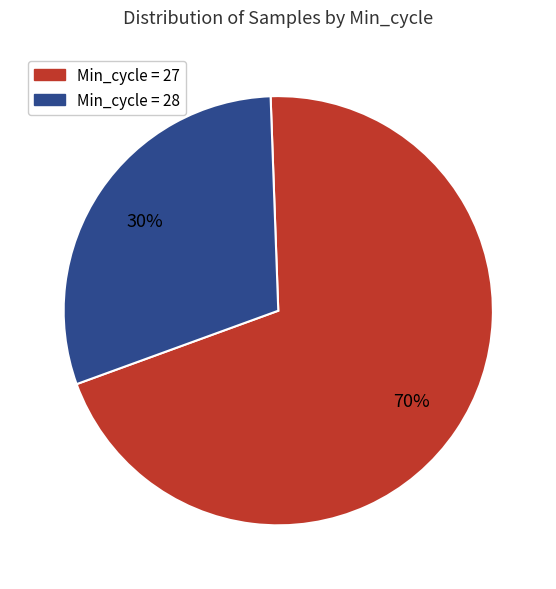

How many segments does this pie chart have?

2